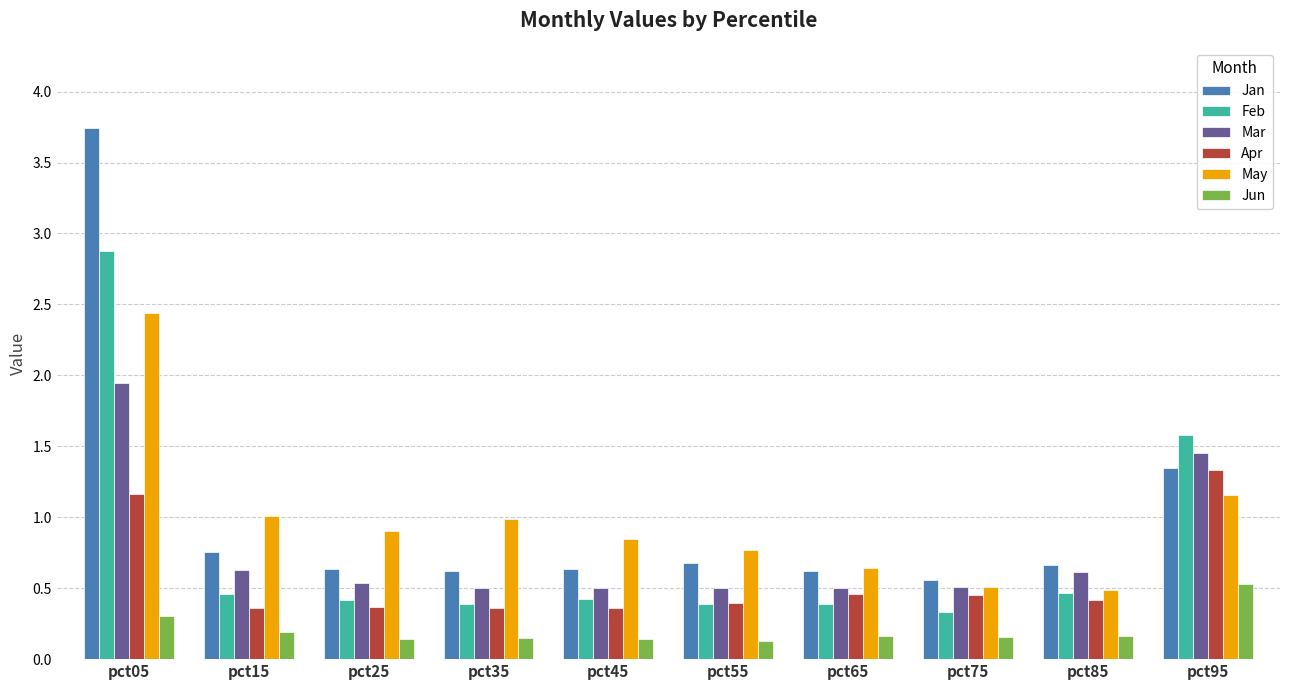

What is the total value across all series at pct25?

3.0